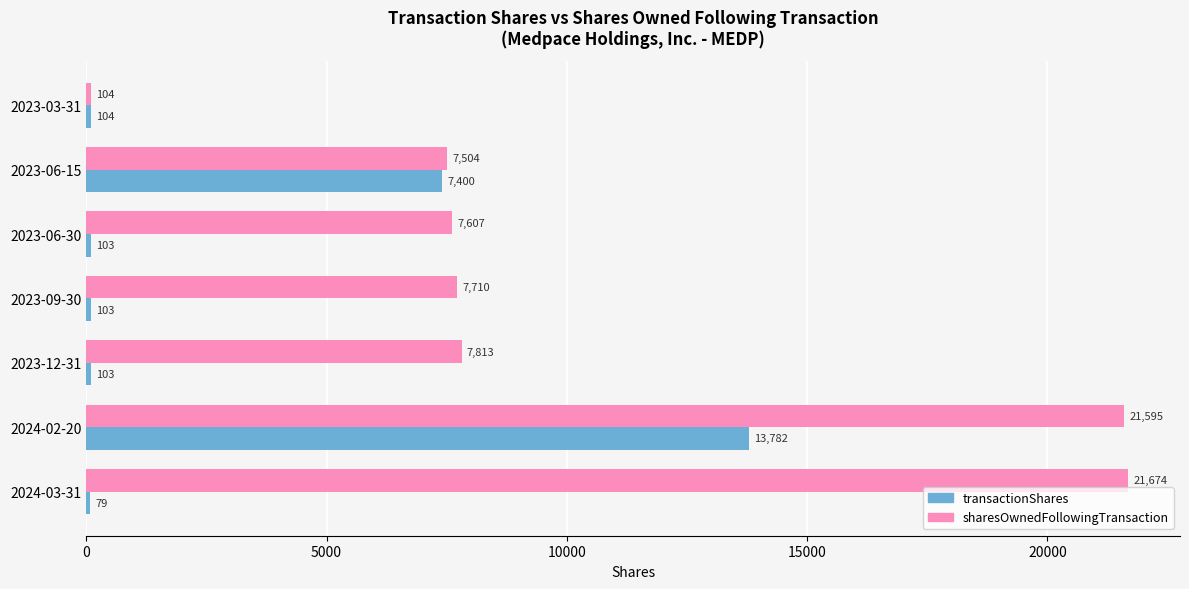

What is the sum of all sharesOwnedFollowingTransaction values?

74007